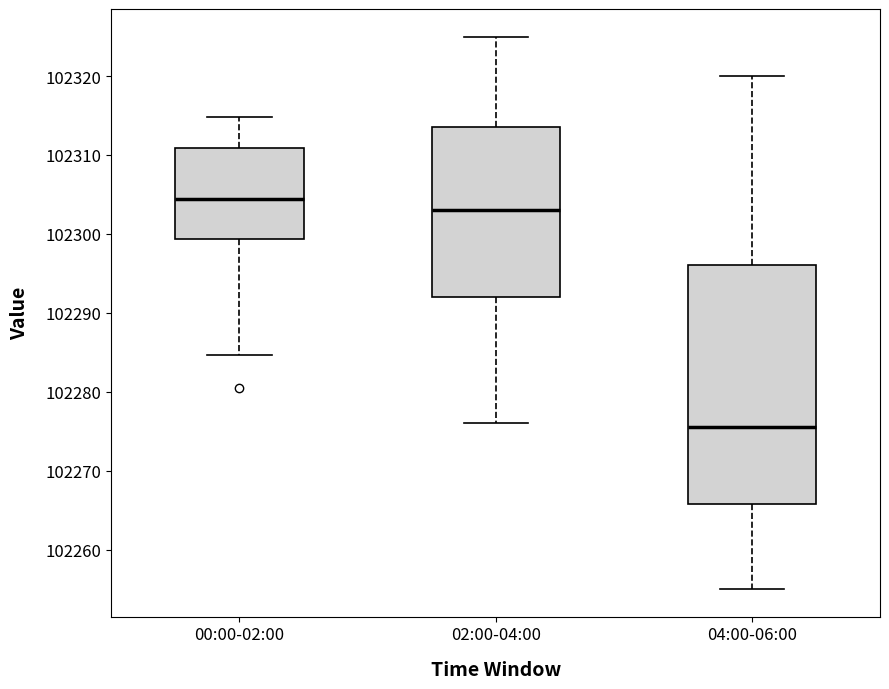

Which box is the tallest, from its lower edge to its upper edge?

04:00-06:00